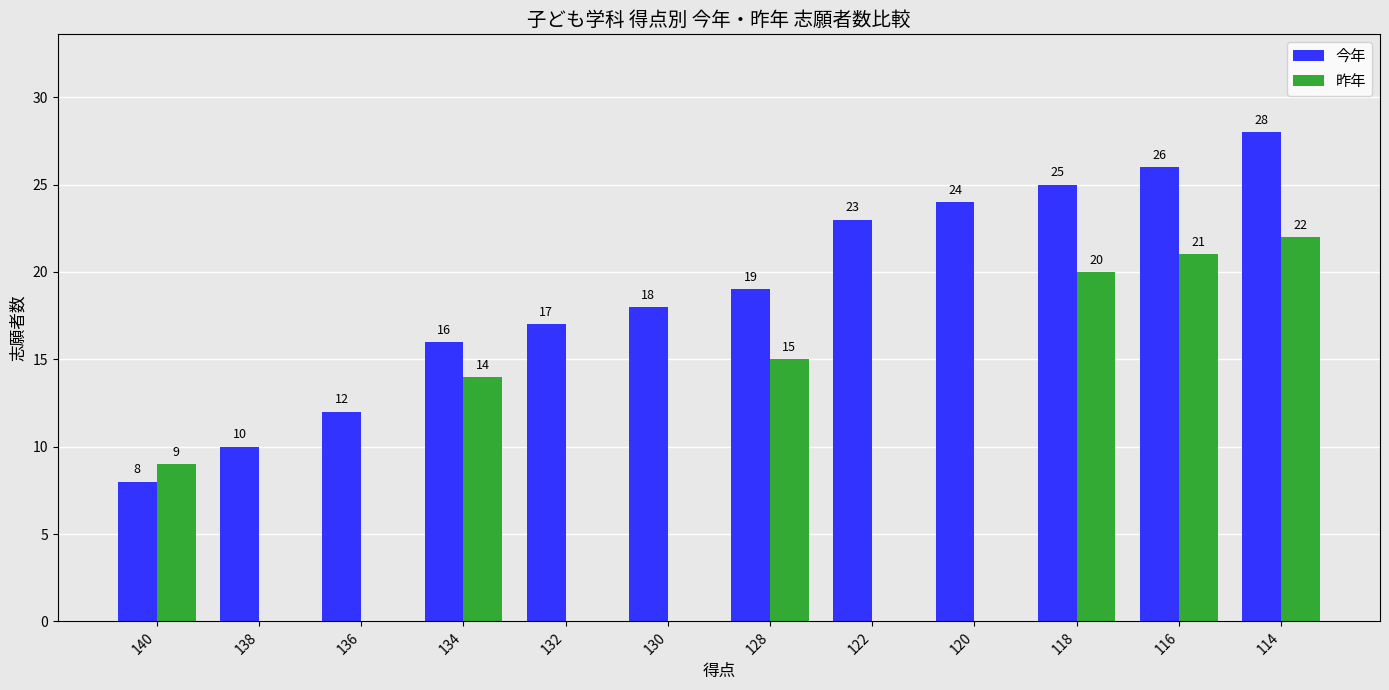

How many categories are shown in the chart?

12